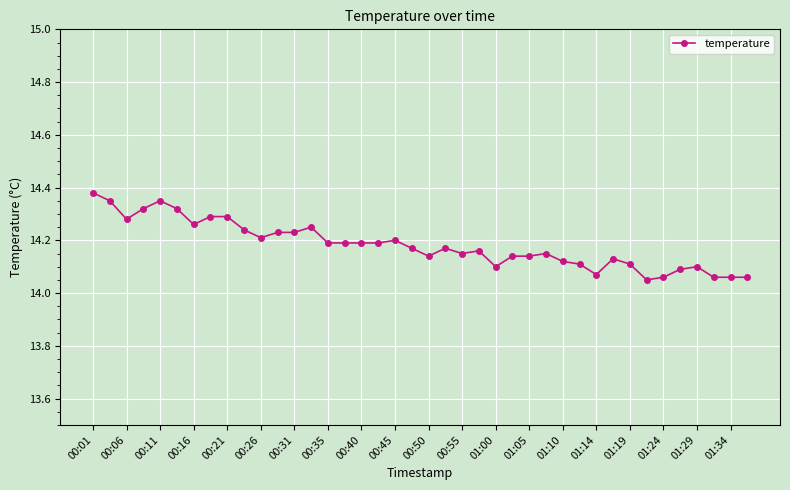

True or false: the data has more than 0 interior local peaks.

True